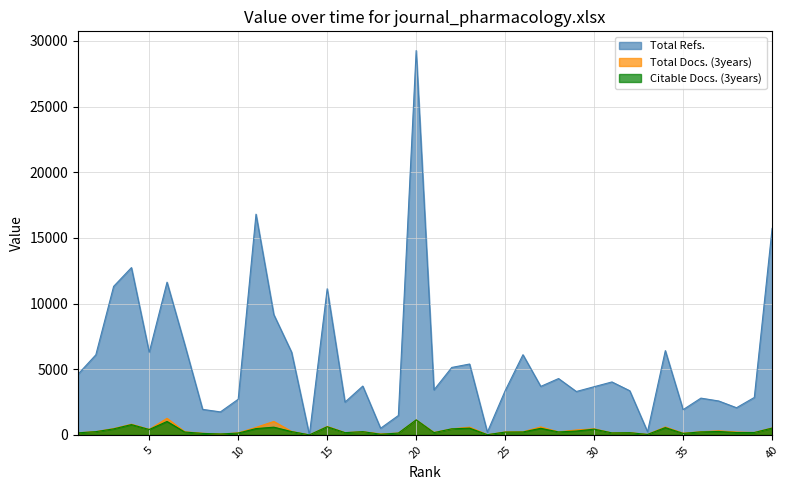

Reading left to right, list all the values displayed in this chart.

Total Refs.: 4626	6098	11312	12742	6289	11630	6860	1945	1752	2716	16809	9164	6299	0	11132	2497	3719	505	1478	29270	3428	5138	5397	212	3367	6107	3694	4292	3305	3671	4033	3364	244	6418	1924	2801	2583	2070	2852	15724
Total Docs. (3years): 164	250	483	814	419	1265	238	124	69	155	571	1024	264	0	644	176	247	74	140	1143	188	462	590	16	225	238	608	228	377	464	153	172	38	605	129	242	310	218	185	532
Citable Docs. (3years): 157	246	458	784	410	1023	217	113	69	138	480	588	253	0	621	171	245	51	137	1143	173	461	516	16	213	223	501	227	295	438	152	167	35	555	115	229	262	181	181	516